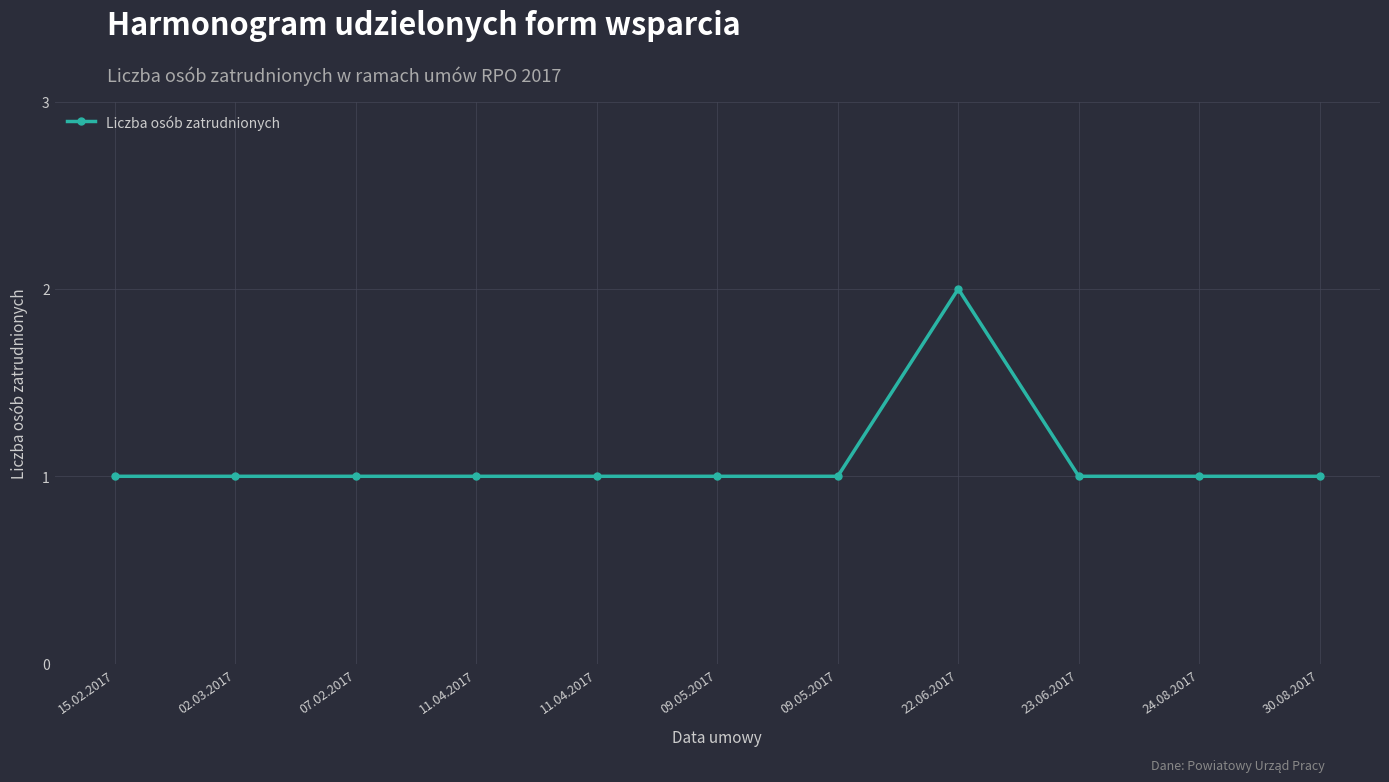

The value at 24.08.2017 is 2. True or false?

False